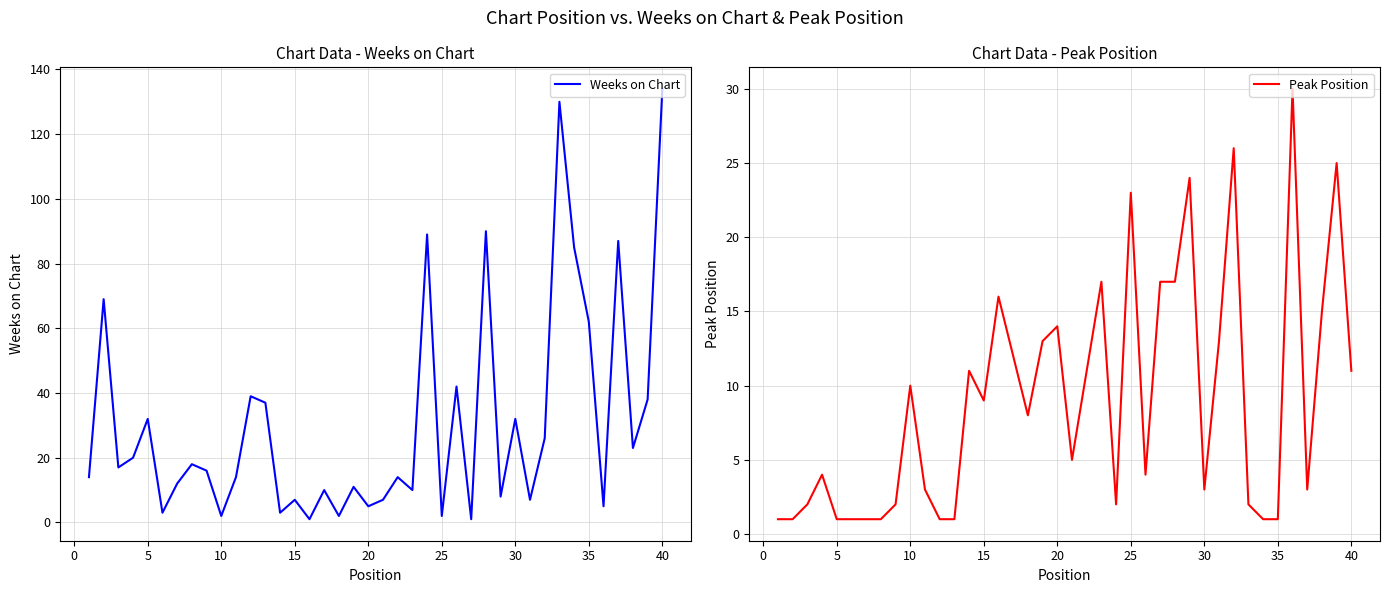

Is it true that Peak Position equals 6 at 10?

False